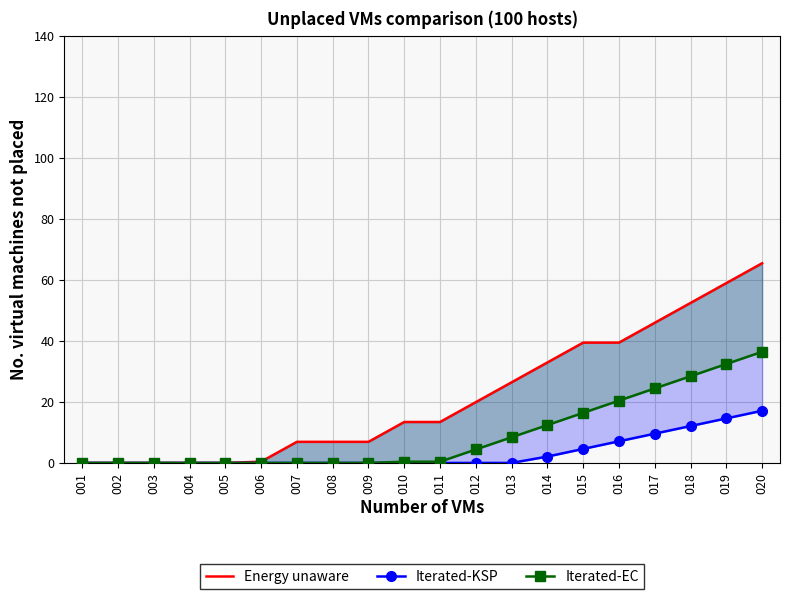

At how many categories does at least one series exceed 14?

9